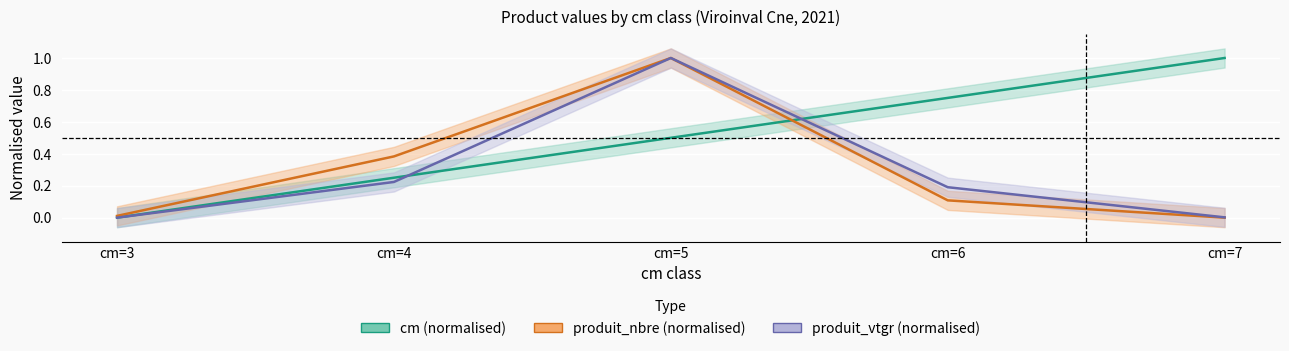

Rank the series by their maximum value, from lowest to highest.

cm (normalised), produit_nbre (normalised), produit_vtgr (normalised)